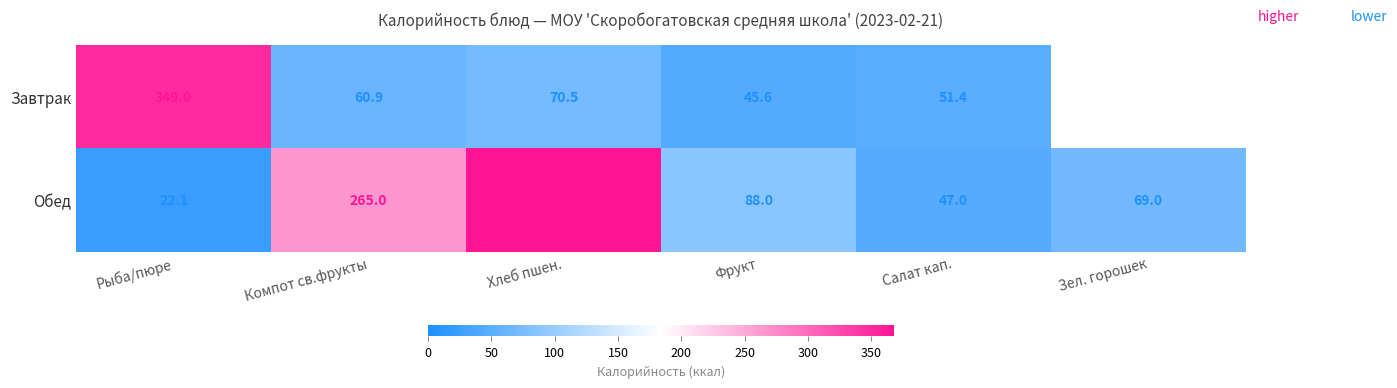

At which category is the sum across all series the highest?

Хлеб пшен.